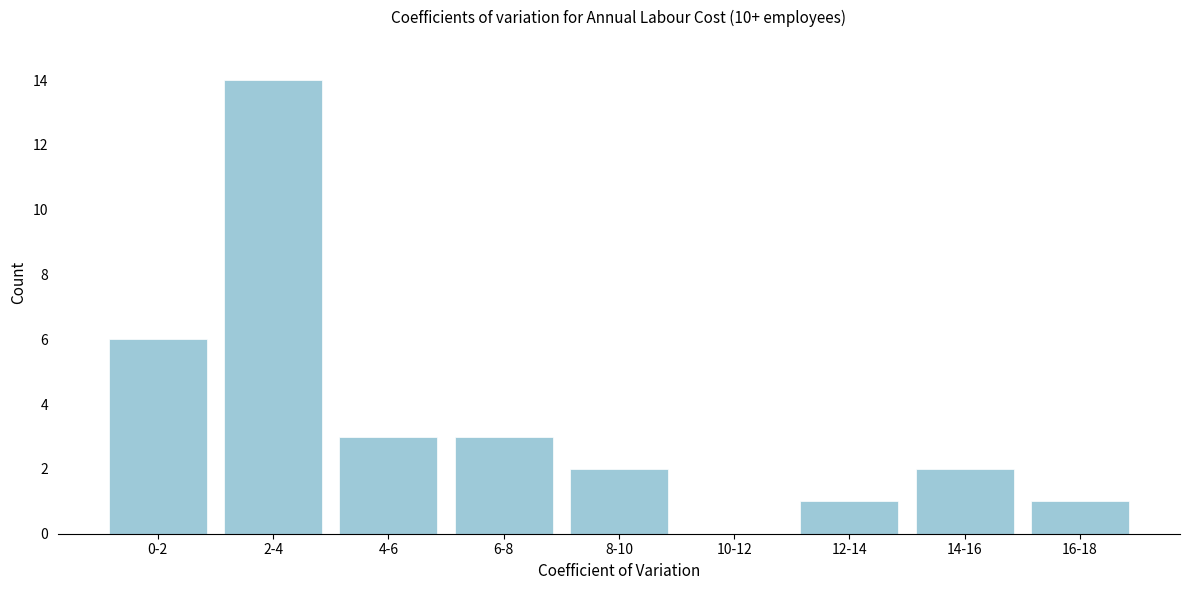

Reading left to right, extract all data points from this chart.

0-2=6	2-4=14	4-6=3	6-8=3	8-10=2	10-12=0	12-14=1	14-16=2	16-18=1